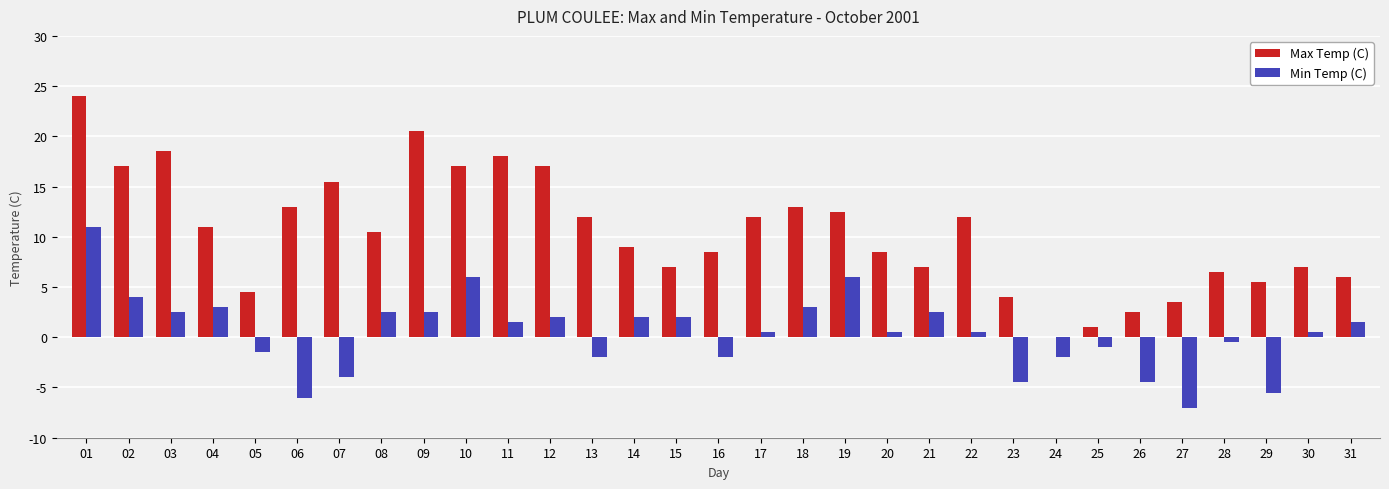

Reading left to right, what are all the values shown in this chart?

Max Temp (C): 24.0	17.0	18.5	11.0	4.5	13.0	15.5	10.5	20.5	17.0	18.0	17.0	12.0	9.0	7.0	8.5	12.0	13.0	12.5	8.5	7.0	12.0	4.0	0.0	1.0	2.5	3.5	6.5	5.5	7.0	6.0
Min Temp (C): 11.0	4.0	2.5	3.0	-1.5	-6.0	-4.0	2.5	2.5	6.0	1.5	2.0	-2.0	2.0	2.0	-2.0	0.5	3.0	6.0	0.5	2.5	0.5	-4.5	-2.0	-1.0	-4.5	-7.0	-0.5	-5.5	0.5	1.5